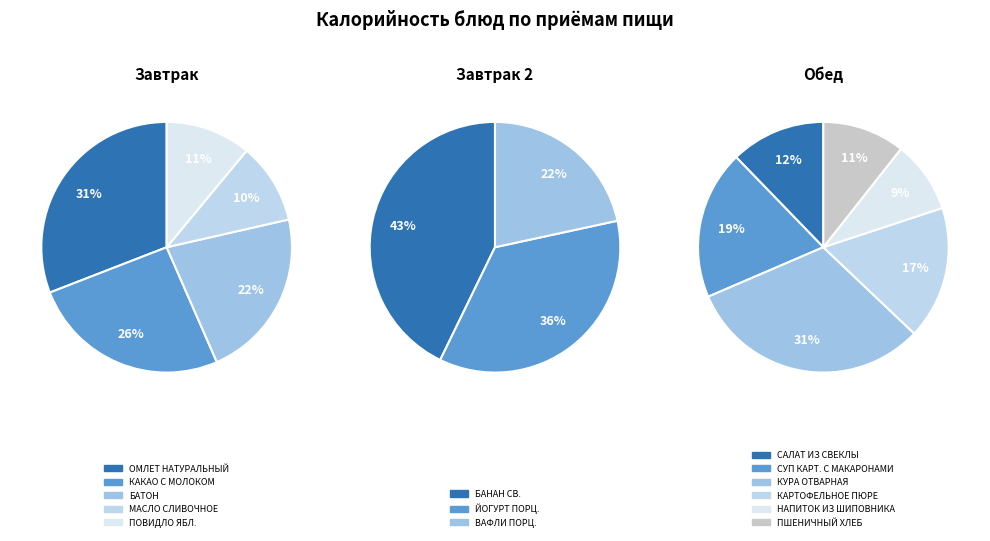

What is the change in value from БАТОН to КУРА ОТВАРНАЯ?

+196